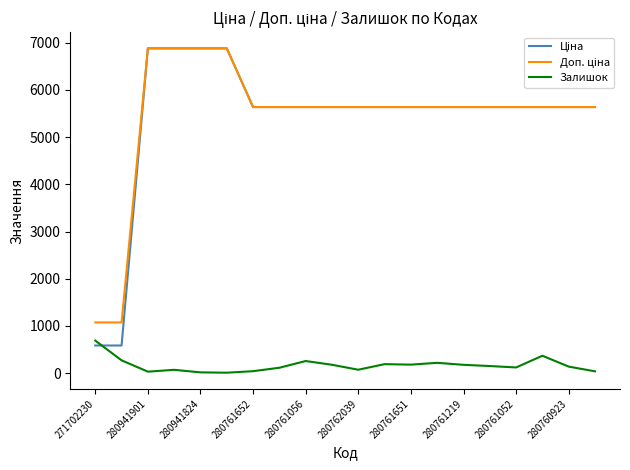

What is the greatest value displayed?

6879.5